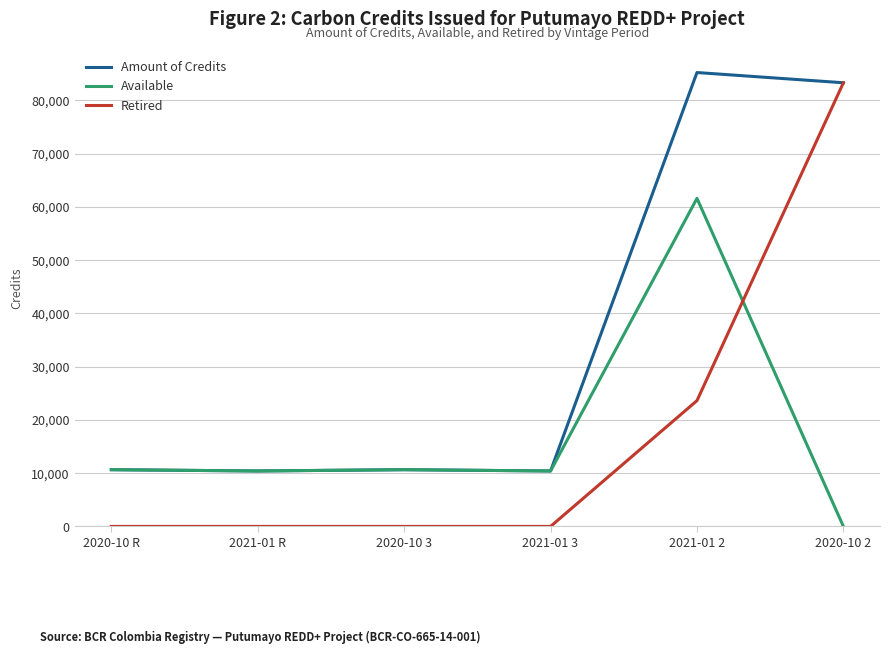

Which series has the largest total across all categories?

Amount of Credits